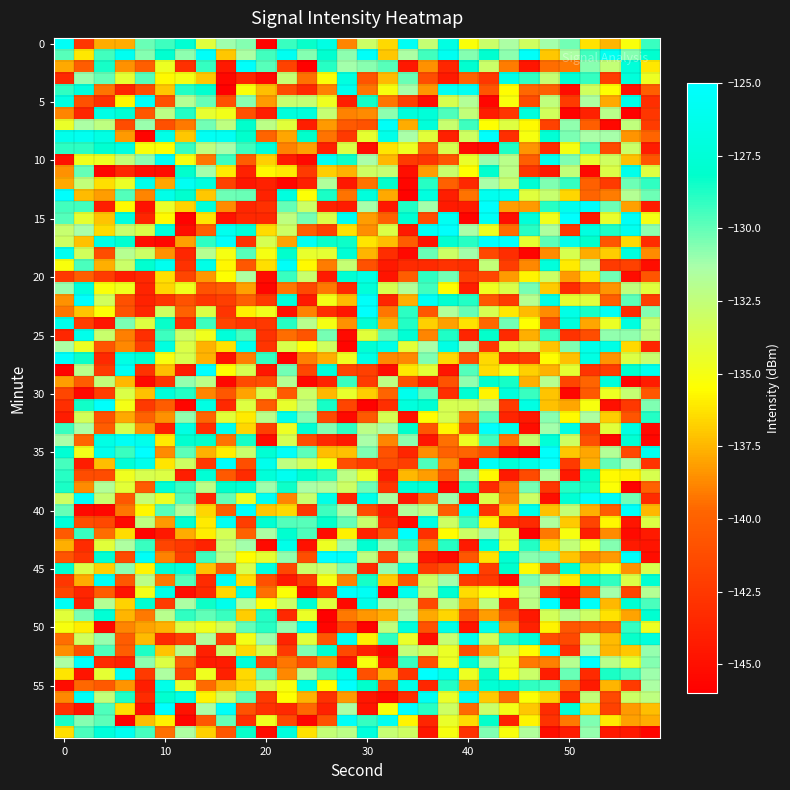

Which series has the largest total across all categories?

1